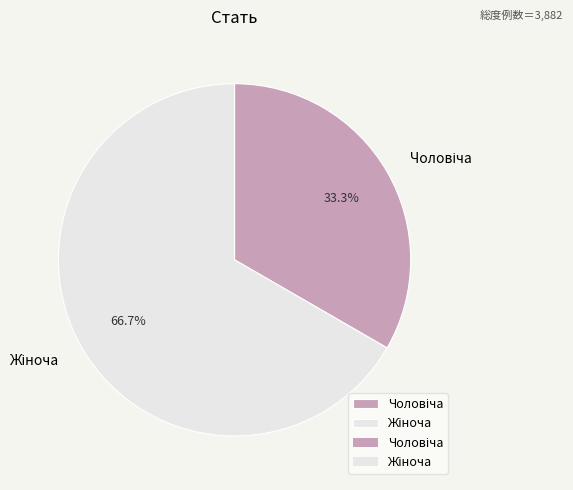

Is there any slice that represents more than half of the pie?

Yes